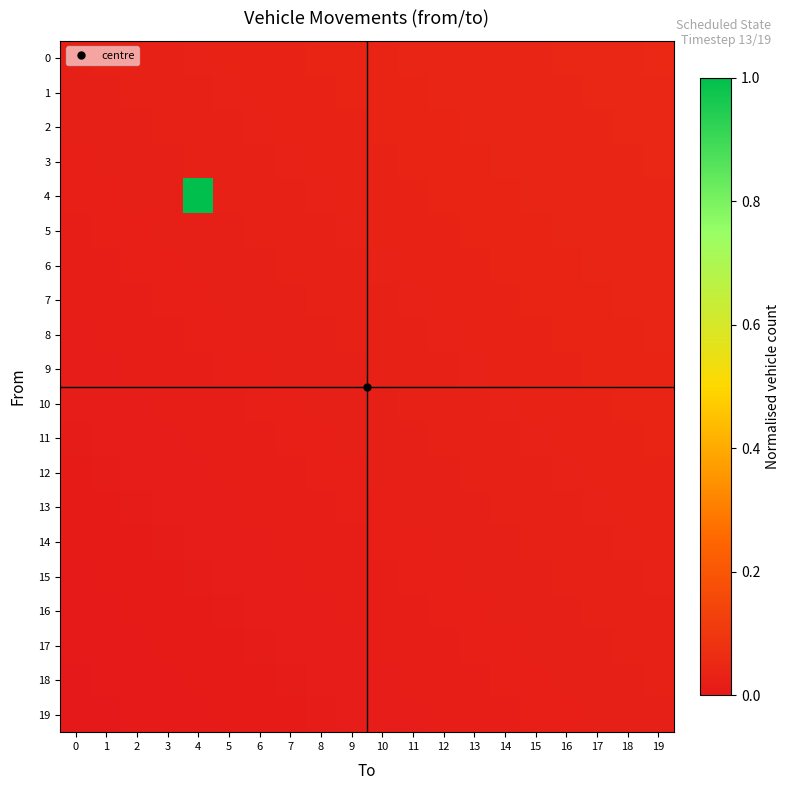

At how many categories does at least one series exceed 0?

20